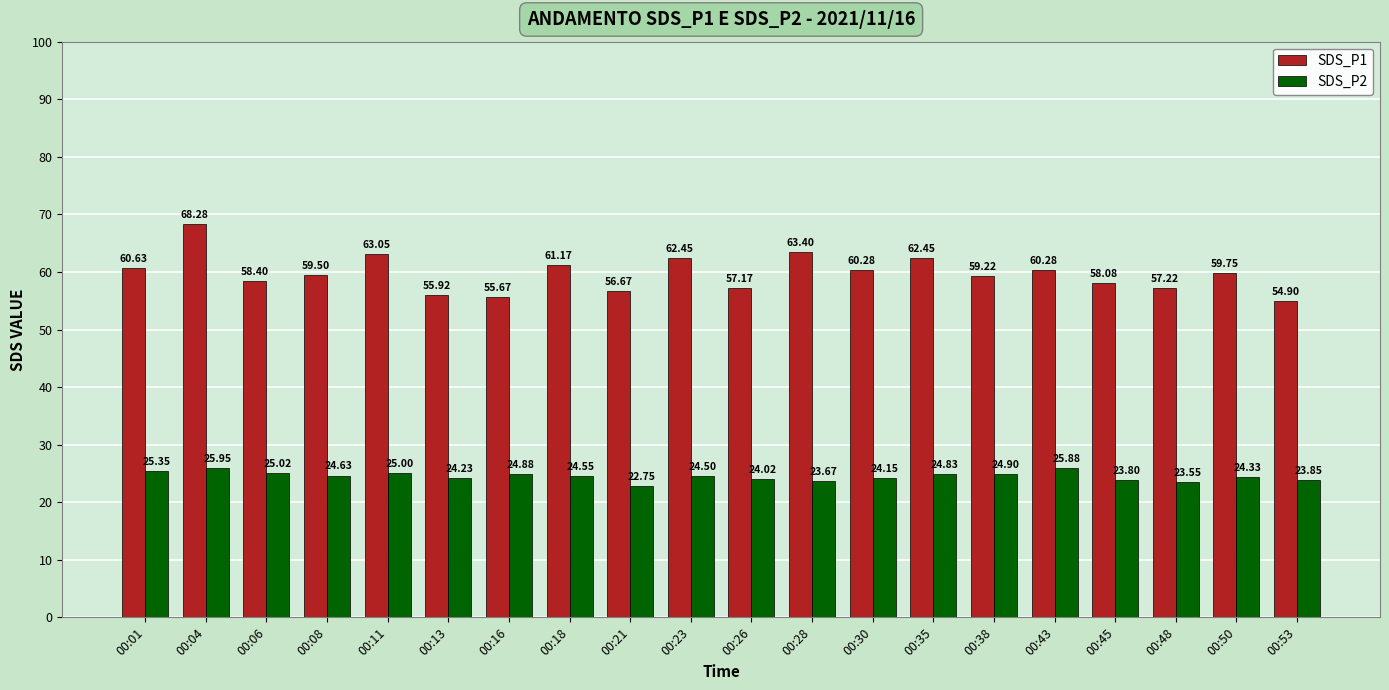

What is the difference between the maximum and second lowest values in the SDS_P2 series?

2.4